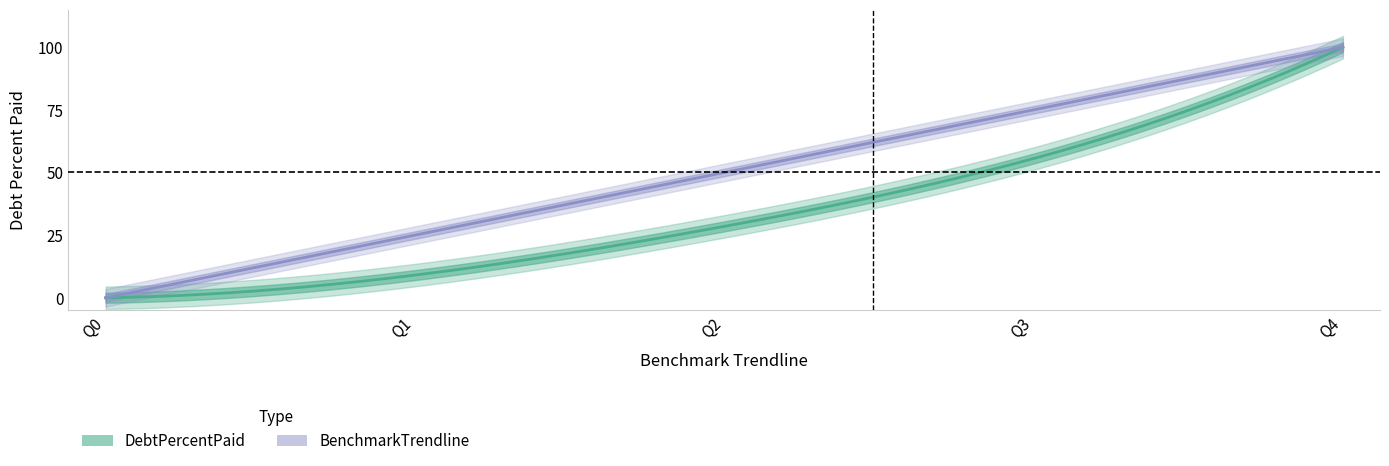

What is the total value across all series at Q1?

34.0